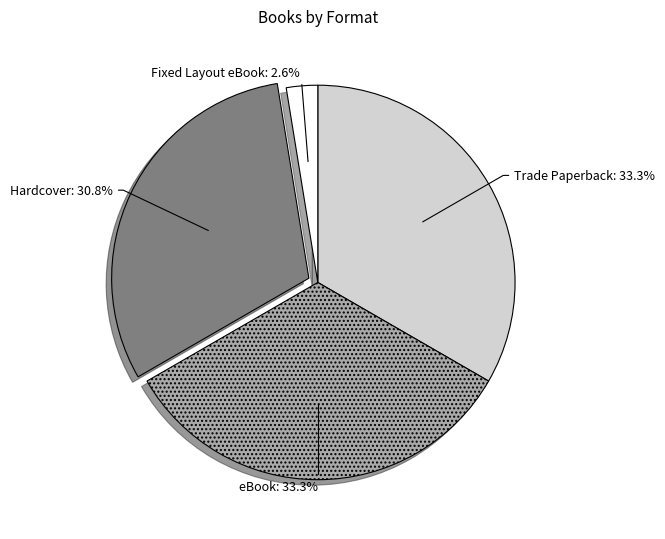

To the nearest percent, what percentage of the pie is Hardcover?

31%